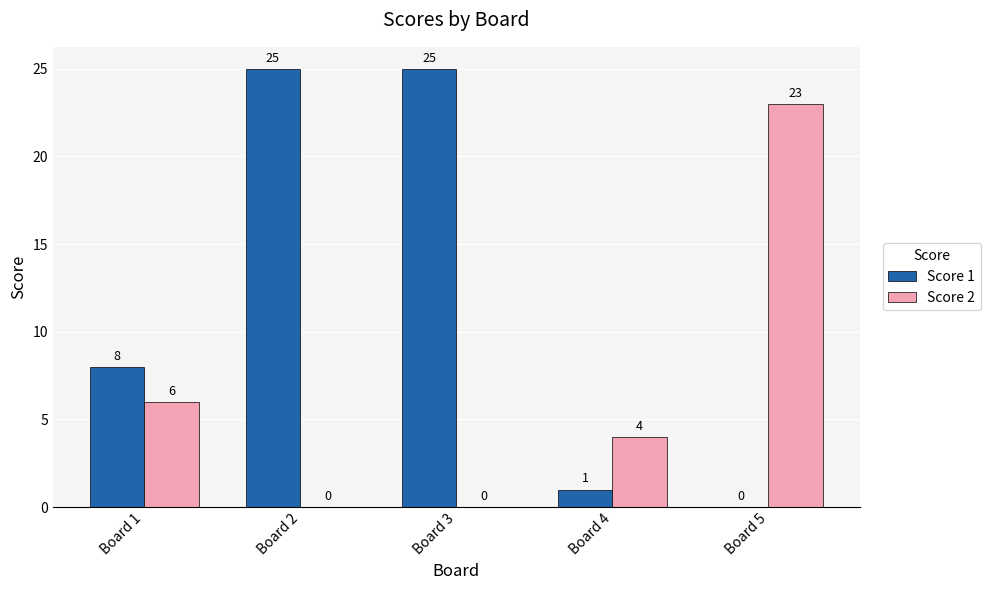

What is the average value of the Score 2 series?

7